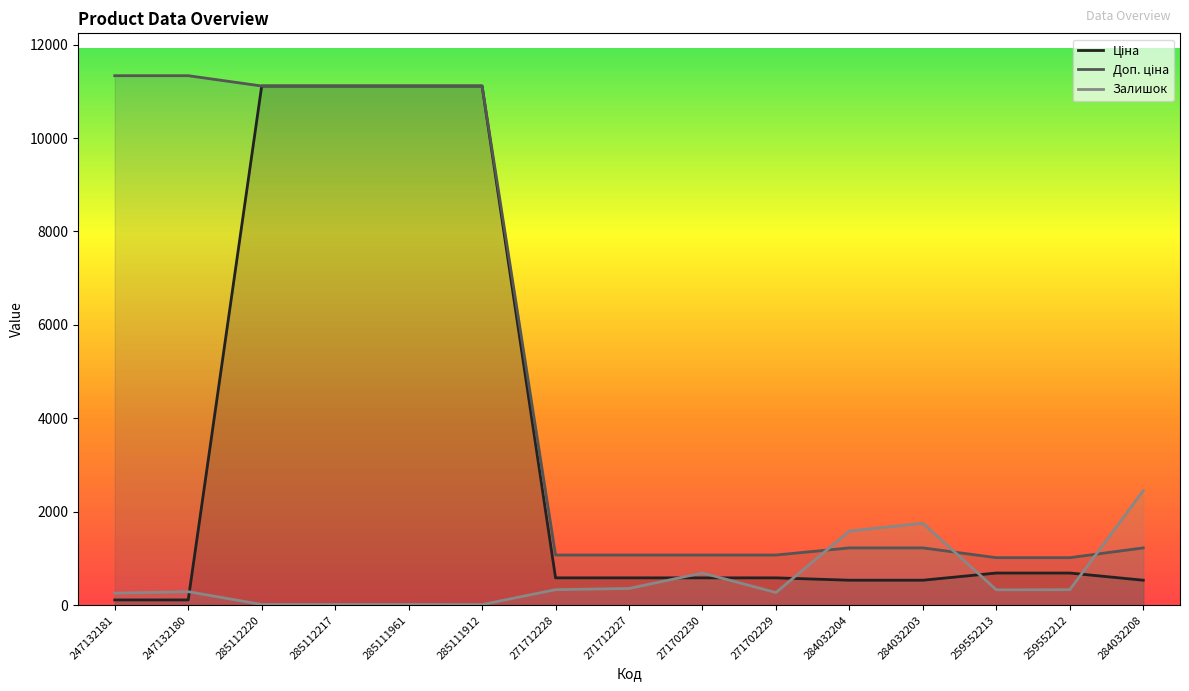

Reading left to right, list all the values displayed in this chart.

Ціна: 113.3	113.3	11113.6	11113.6	11113.6	11113.6	586.0	586.0	586.0	586.0	535.4	535.4	689.1	689.1	535.4
Доп. ціна: 11334.0	11334.0	11113.6	11113.6	11113.6	11113.6	1074.5	1074.5	1074.5	1074.5	1227.2	1227.2	1017.8	1017.8	1227.2
Залишок: 260.0	290.0	17.0	17.0	17.0	14.0	333.0	359.0	690.0	272.0	1588.0	1756.0	330.0	333.0	2453.0